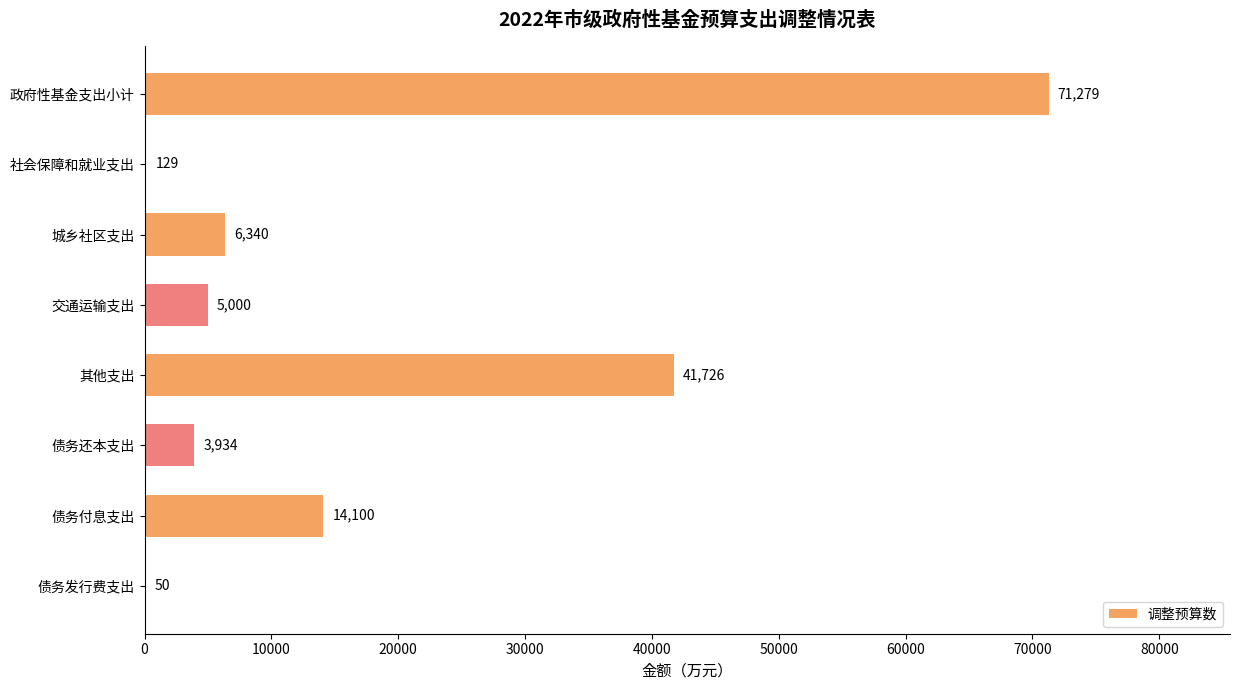

What is the sum of all values?

142558